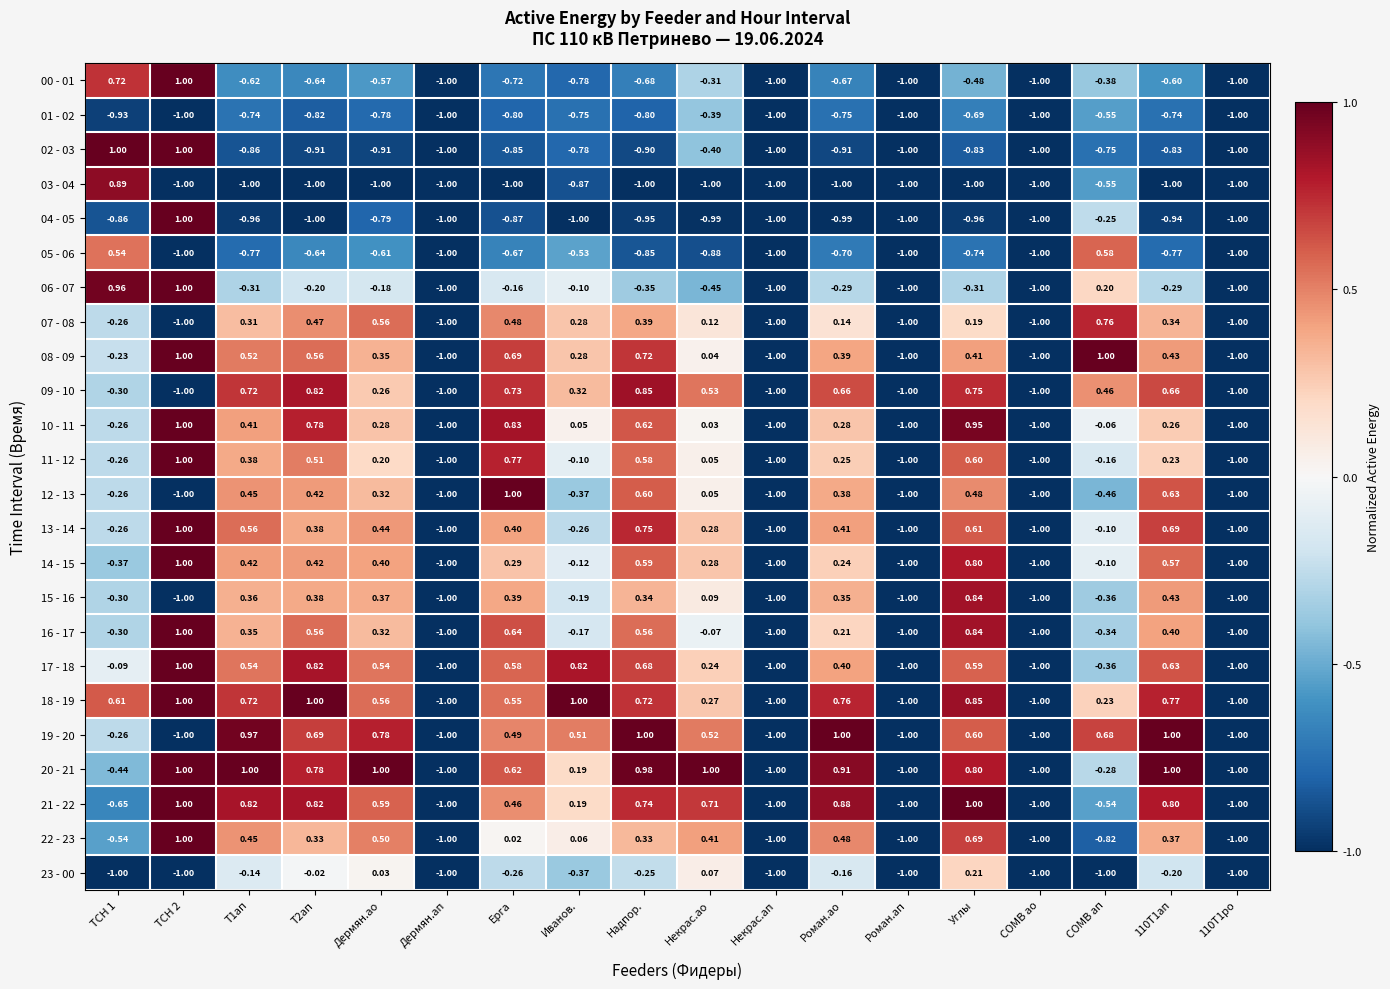

What is the total value across all series at Дермян.ао?

2.7